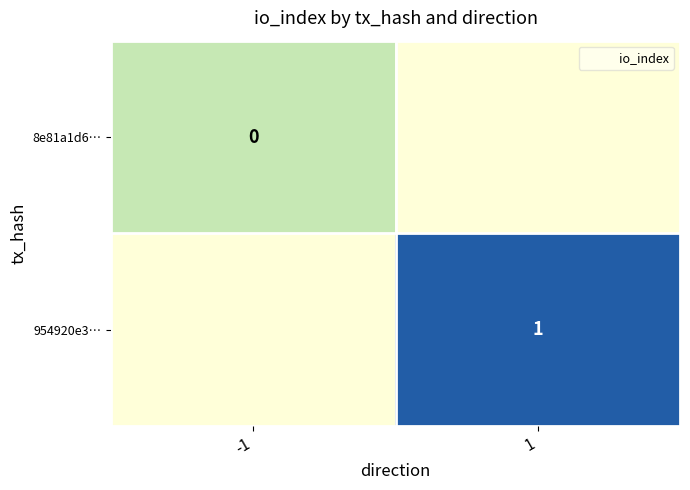

Which series changed the most between -1 and 1?

954920e3…